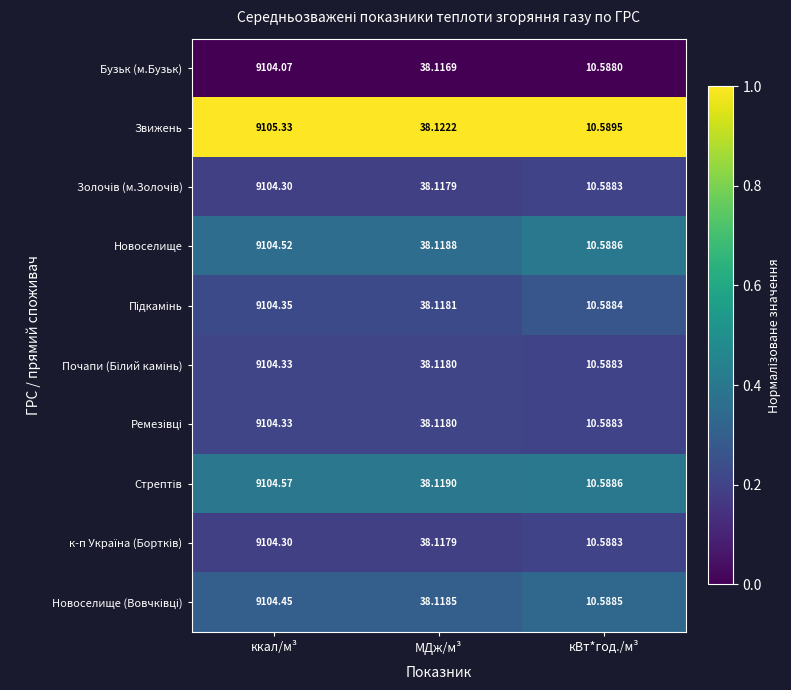

Which label corresponds to the largest value in the chart?

ккал/м³